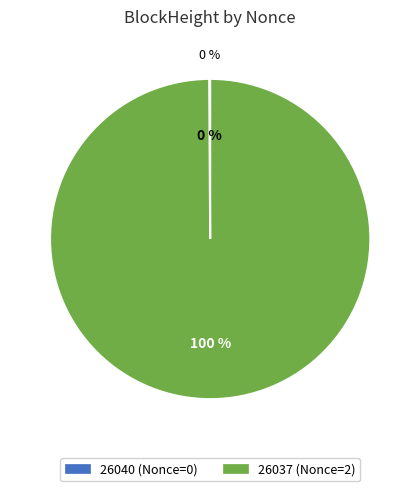

Which has a higher value, 26037 or 26040?

26037